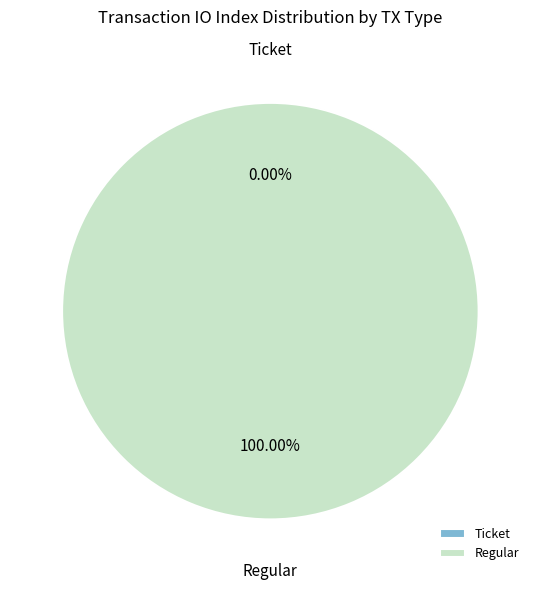

The Ticket slice represents 0% of the pie. True or false?

True